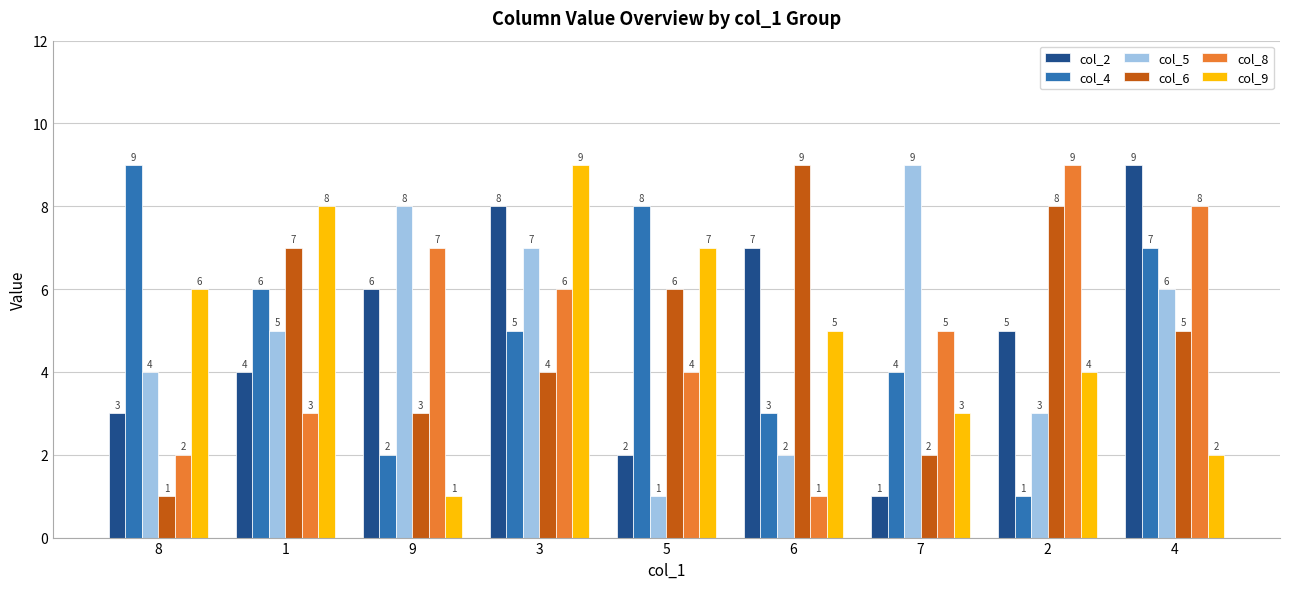

What is the average value of the col_6 series?

5